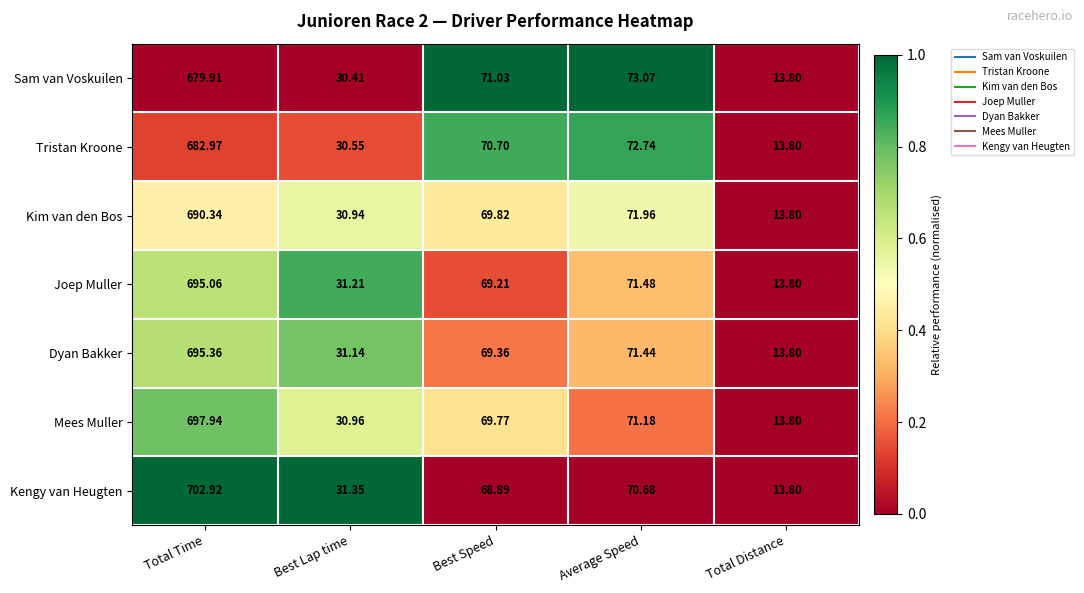

Where does the Joep Muller series first go above 69?

Total Time